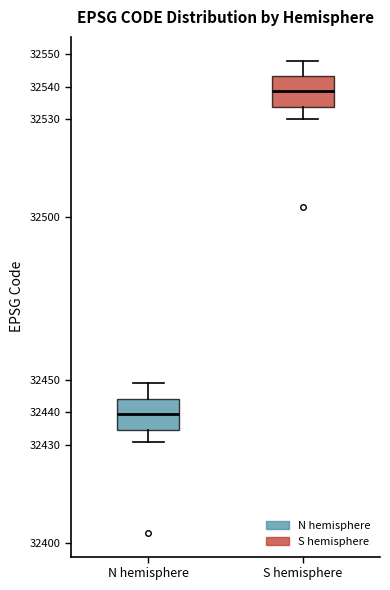

Which box has the highest median line?

S hemisphere